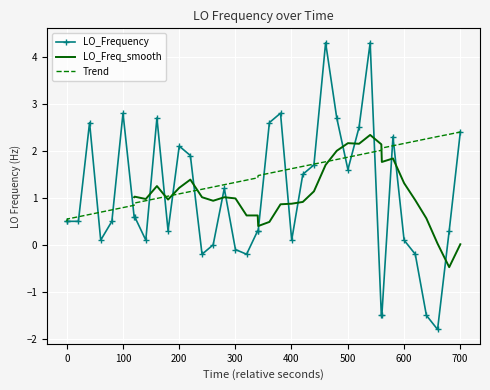

What is the lowest value of the Trend series?

0.5